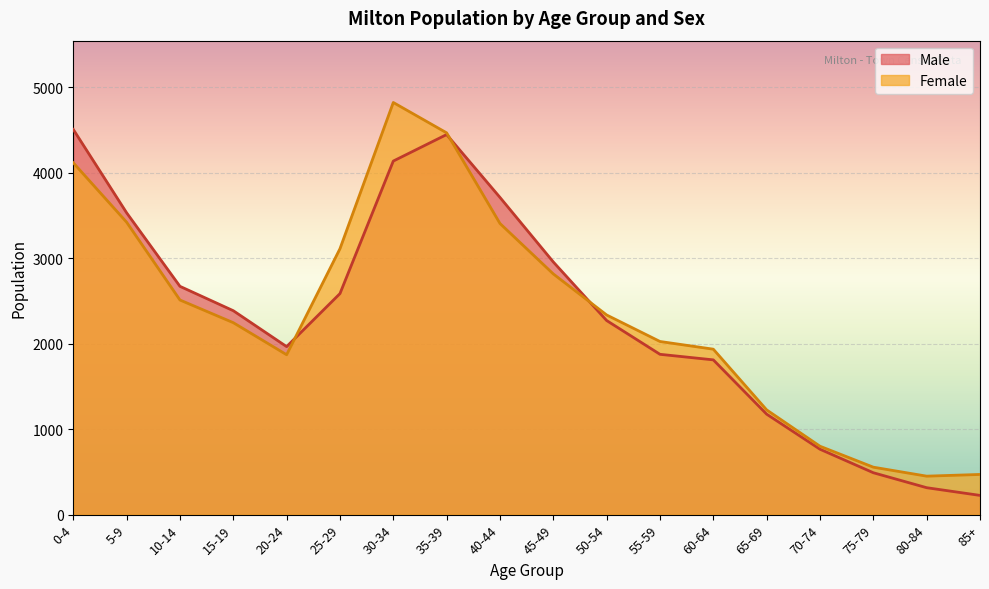

Where is the first local maximum for Female?

30-34